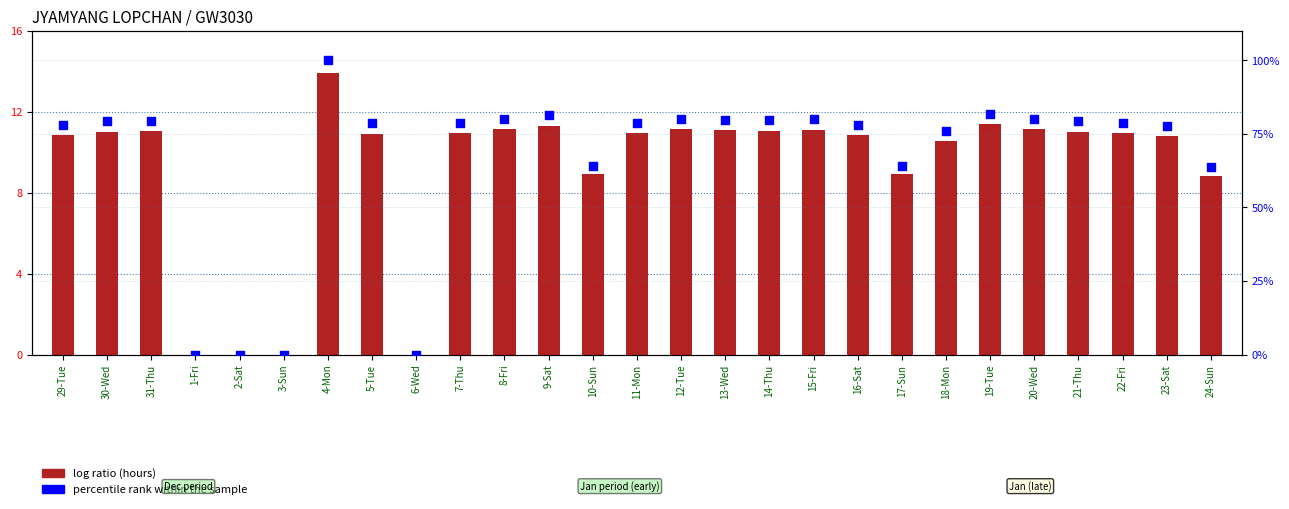

At how many categories does at least one series exceed 28?

23